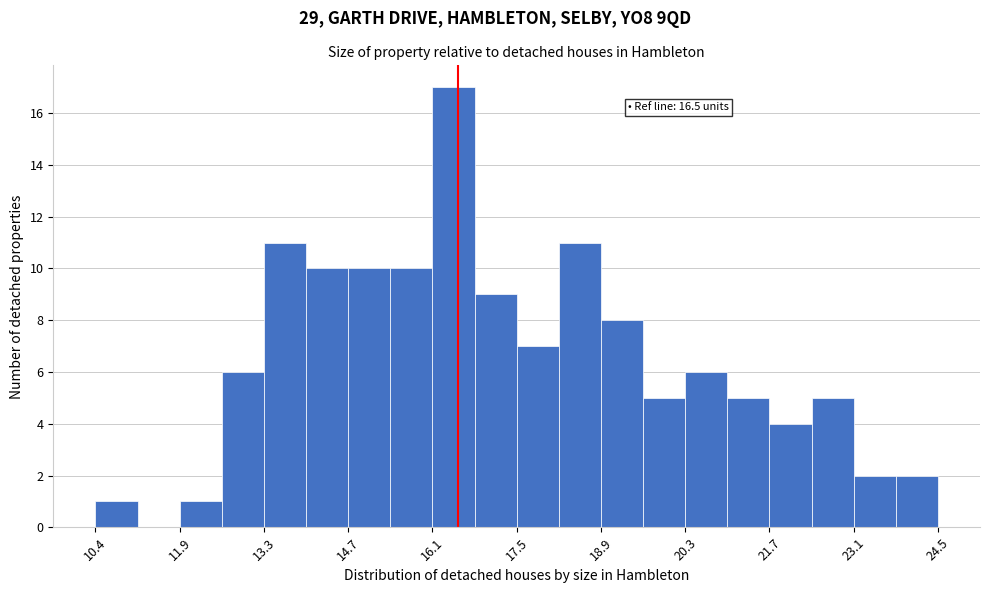

Around what value on the x-axis is the tallest bar? Give the approximate position of its centre, as read against the axis.

16.4